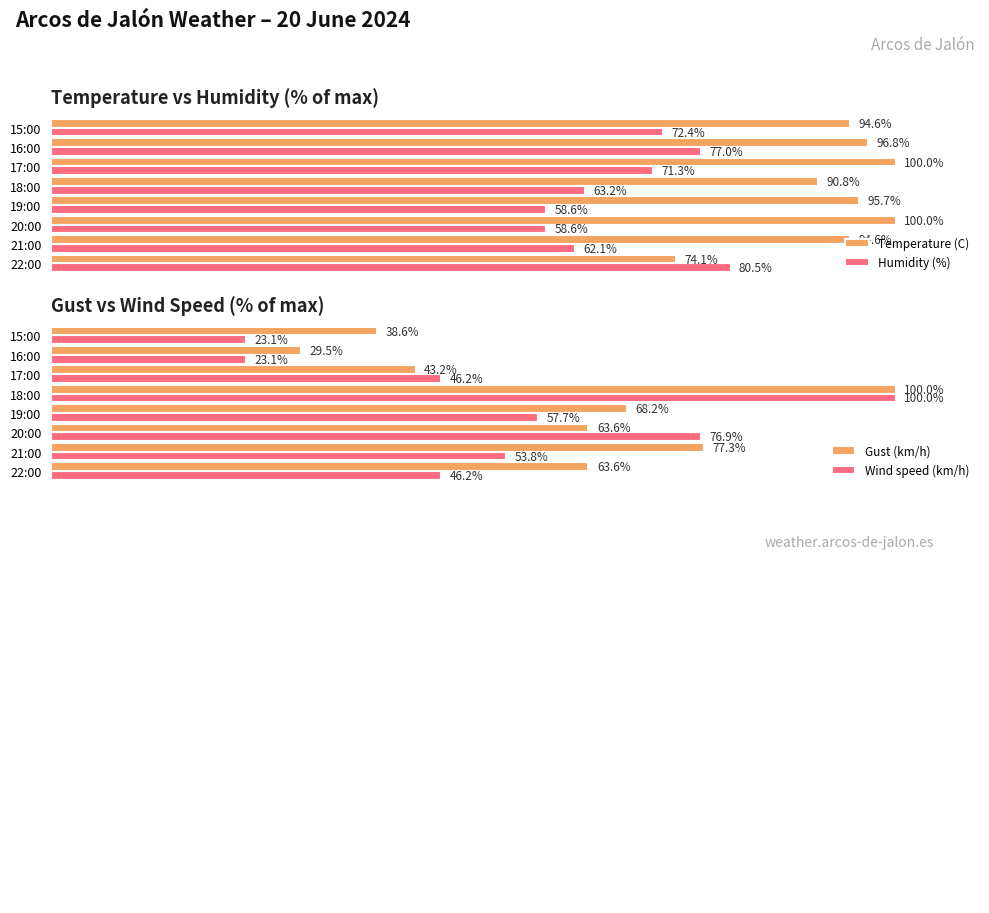

List the series in order of their overall mean, highest first.

Temperature (C), Humidity (%), Gust (km/h), Wind speed (km/h)